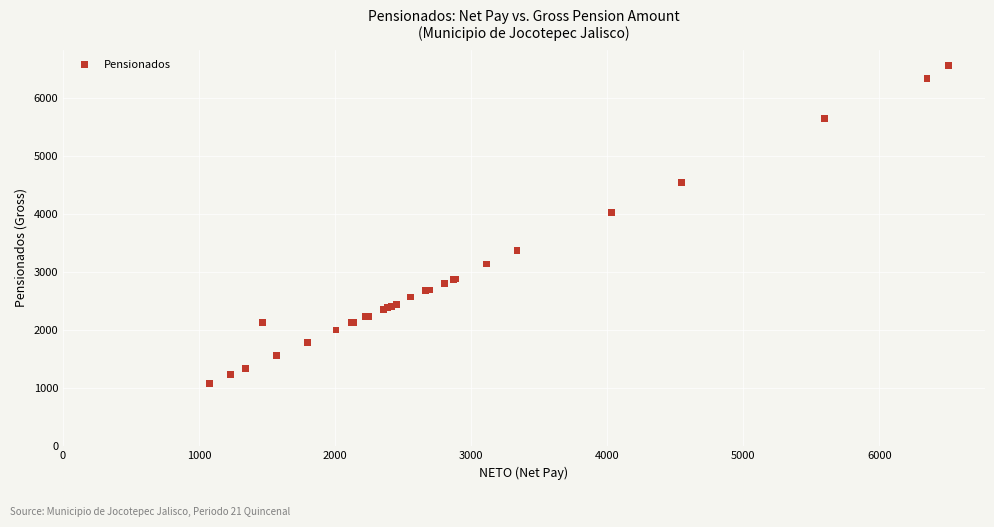

What Y value in the scatter plot is closest to 3822?

4031